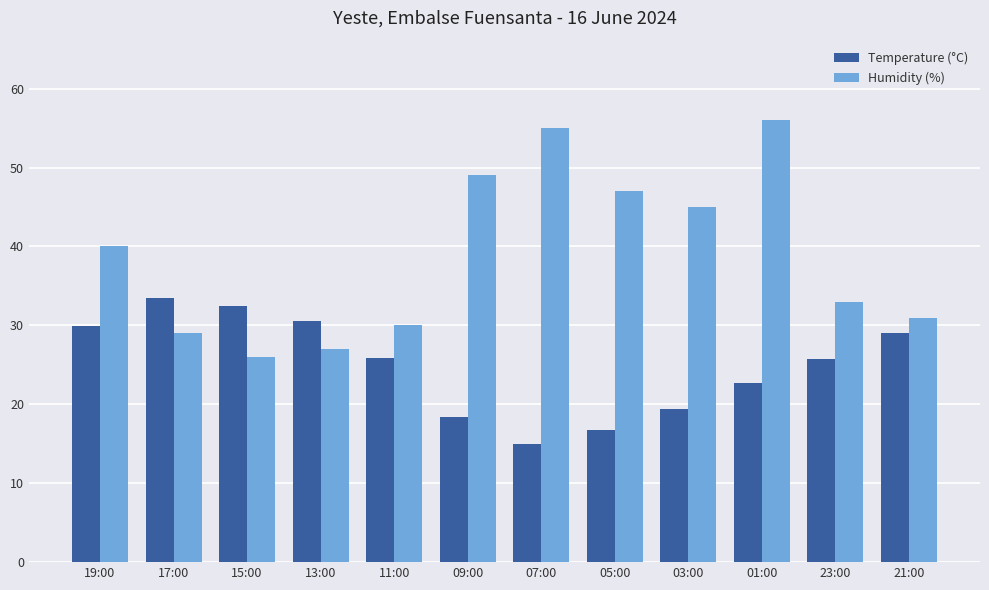

How many bars are there in total?

24